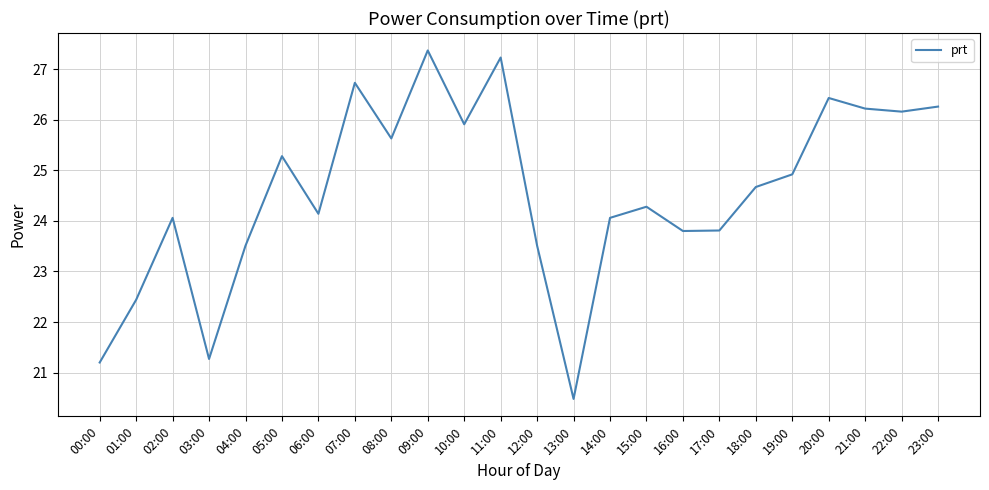

Which has a higher value, 18:00 or 16:00?

18:00